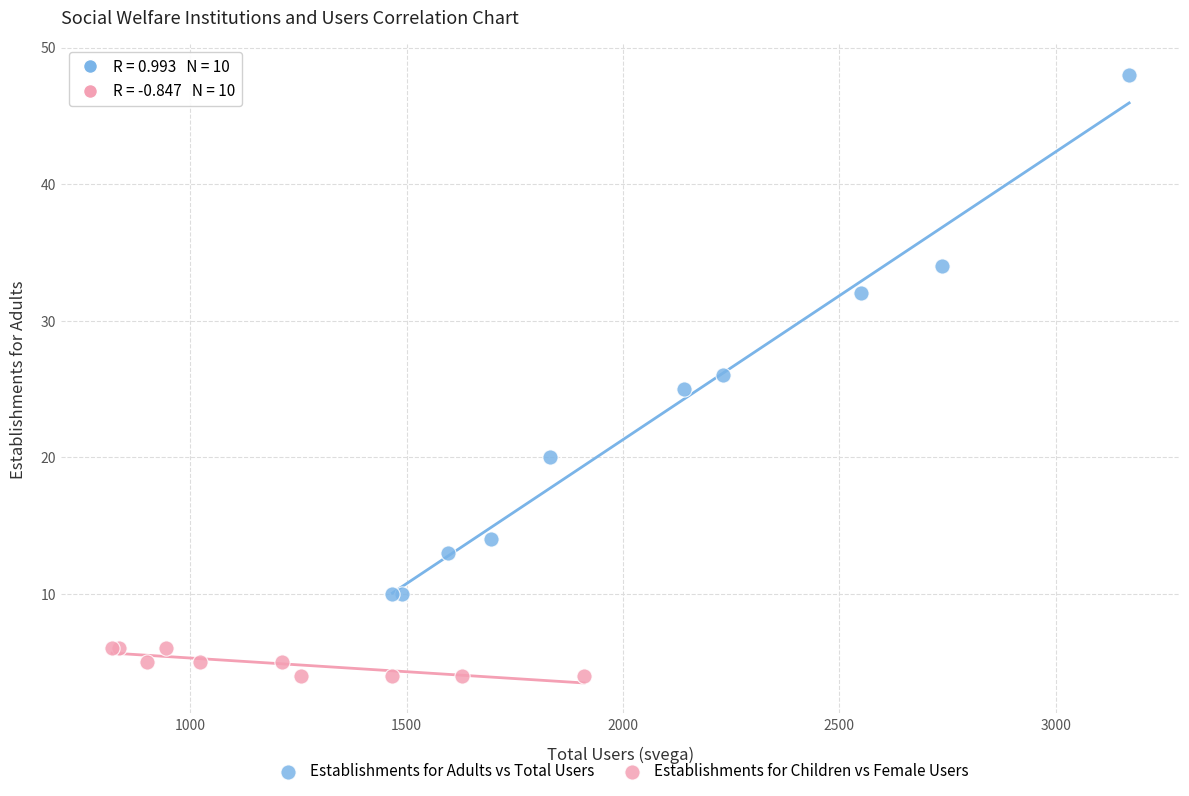

Which series reaches the maximum Y coordinate?

Establishments for Adults vs Total Users